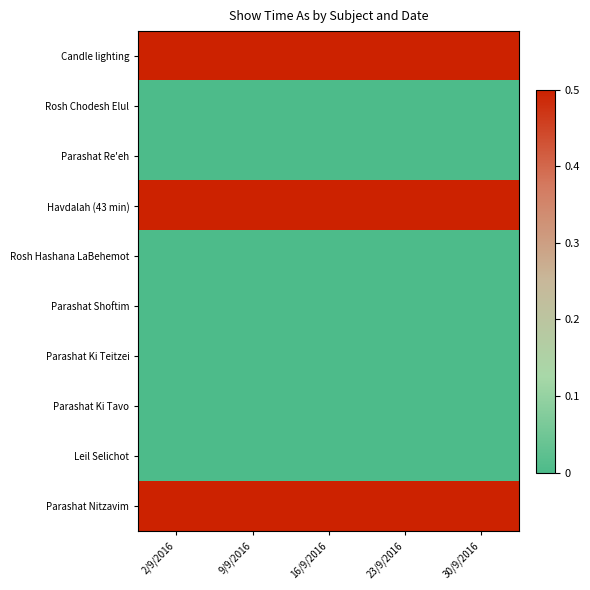

What is the difference between the highest and lowest values at 2/9/2016?

0.5